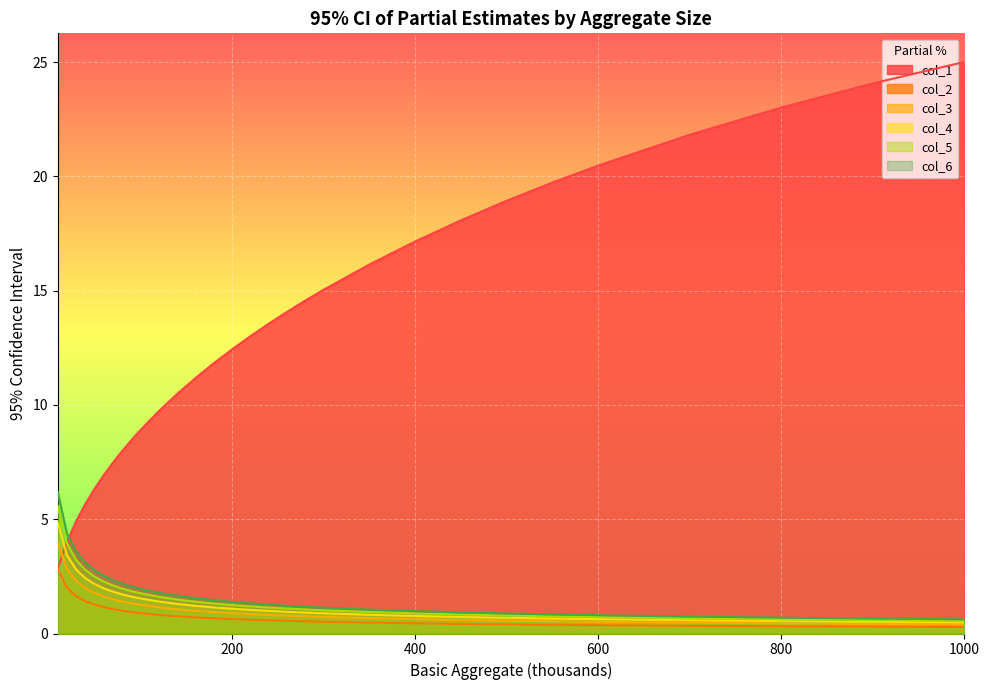

Rank the categories by col_3 value from highest to lowest.

10, 20, 30, 40, 50, 60, 70, 80, 90, 100, 120, 140, 160, 180, 200, 220, 240, 260, 280, 300, 350, 400, 450, 500, 550, 600, 700, 800, 900, 1000